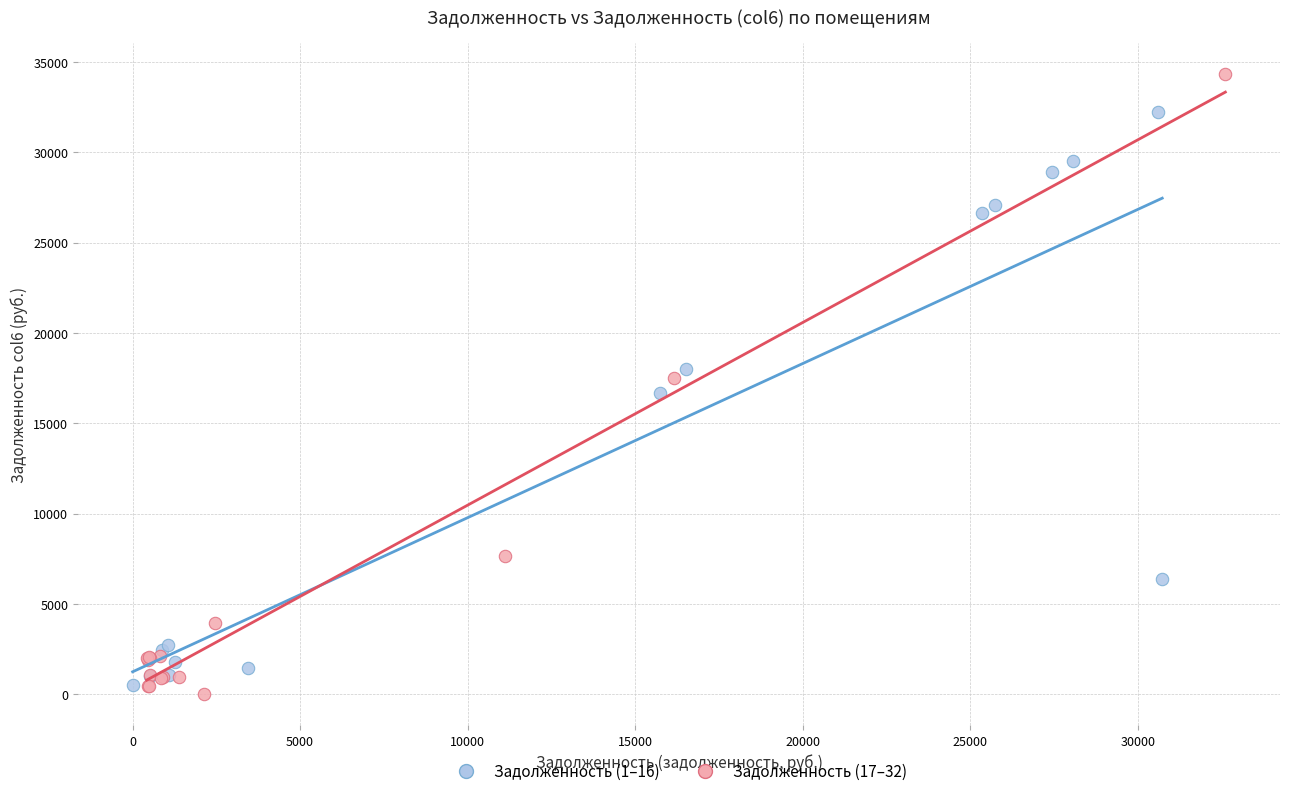

Which series contains the highest Y value?

Задолженность (17–32)